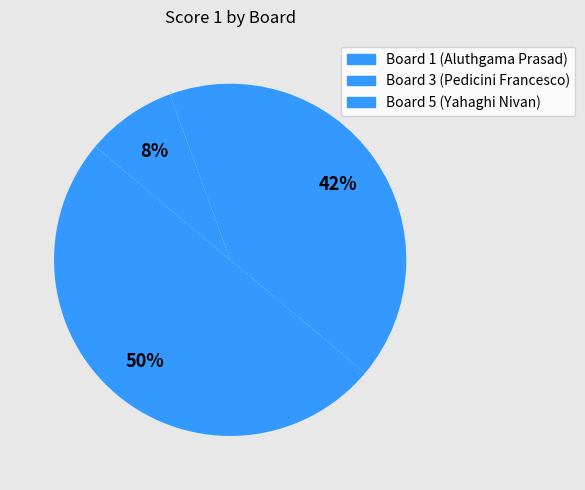

How many segments does this pie chart have?

3